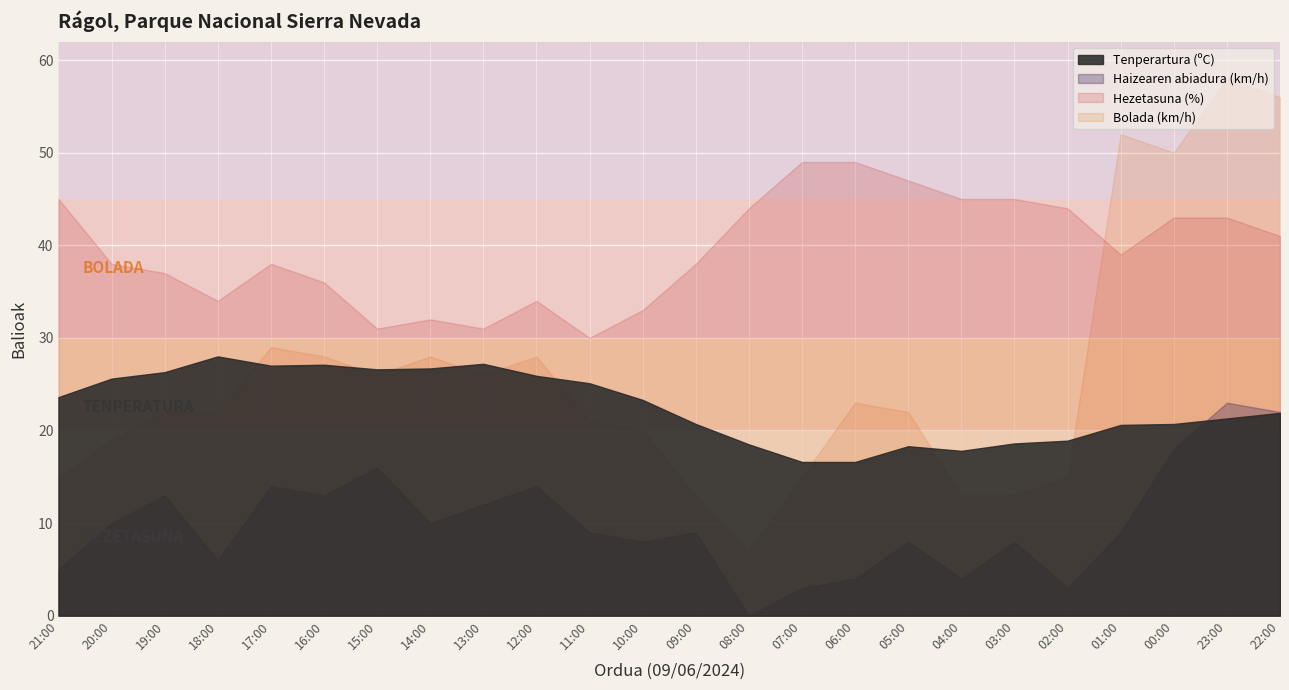

What is the label of the 24th point from the right?

21:00